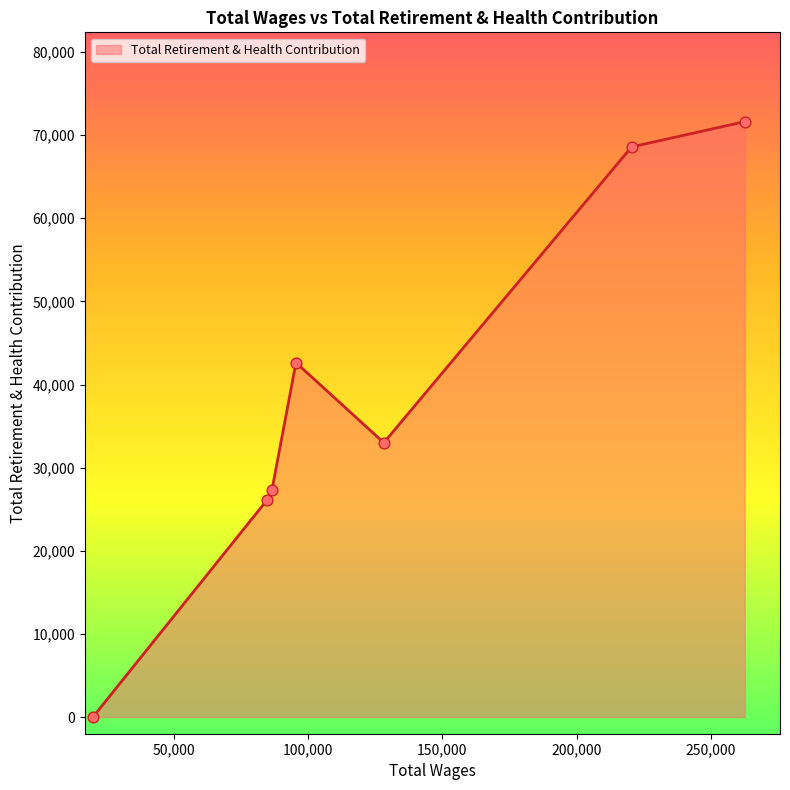

What is the maximum value shown in the chart?

71625